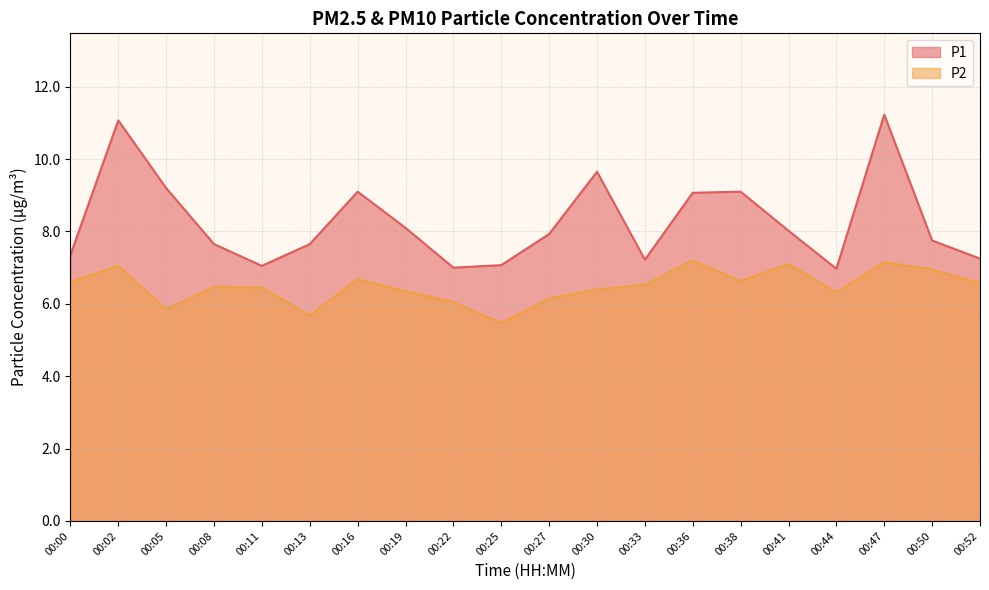

In P2, how many points are higher than both neighbors (excluding endpoints)?

6